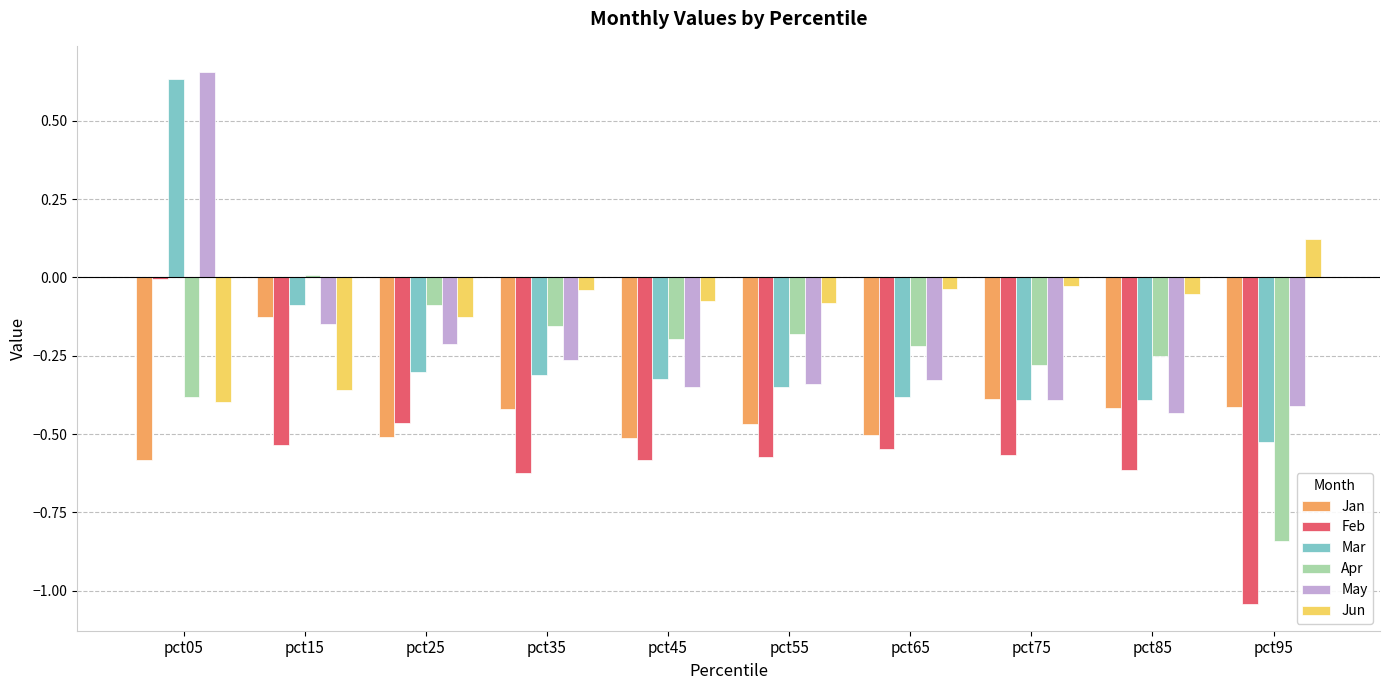

What is the difference between the Jan values at pct05 and pct35?

0.2